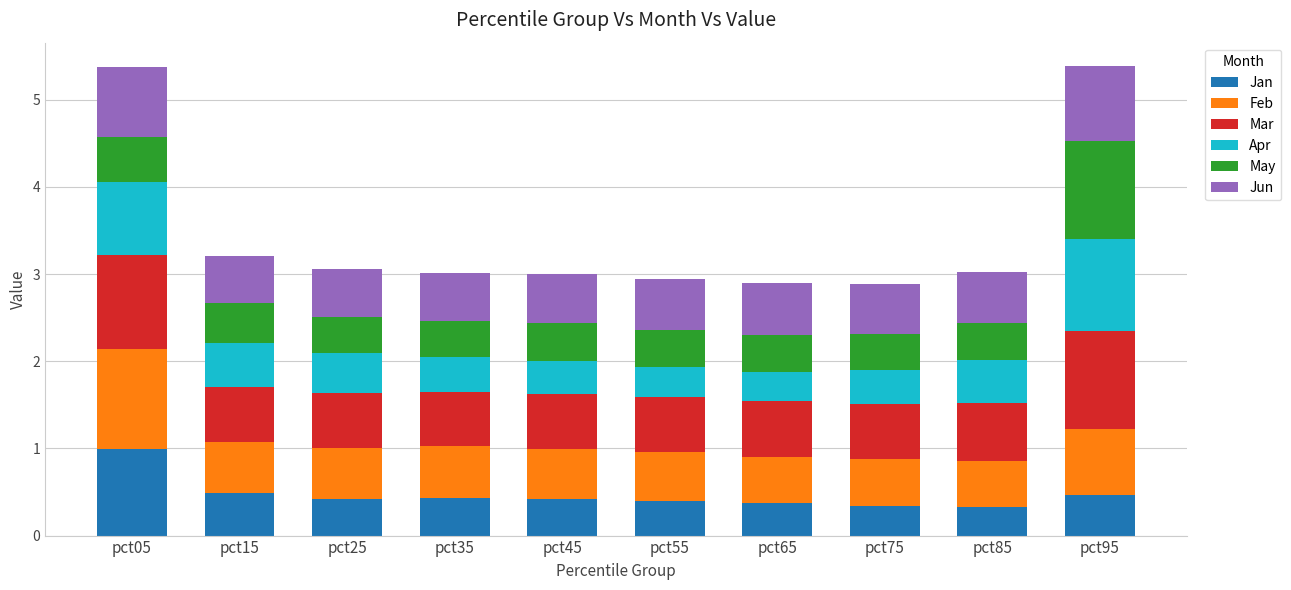

What is the total value across all series at pct75?

2.9